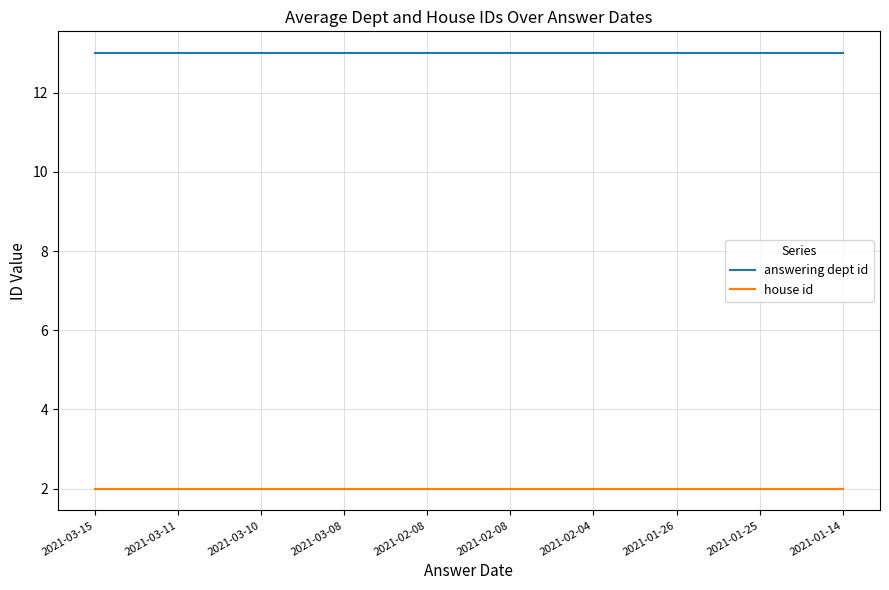

List the series in order of their peak value, lowest first.

house id, answering dept id